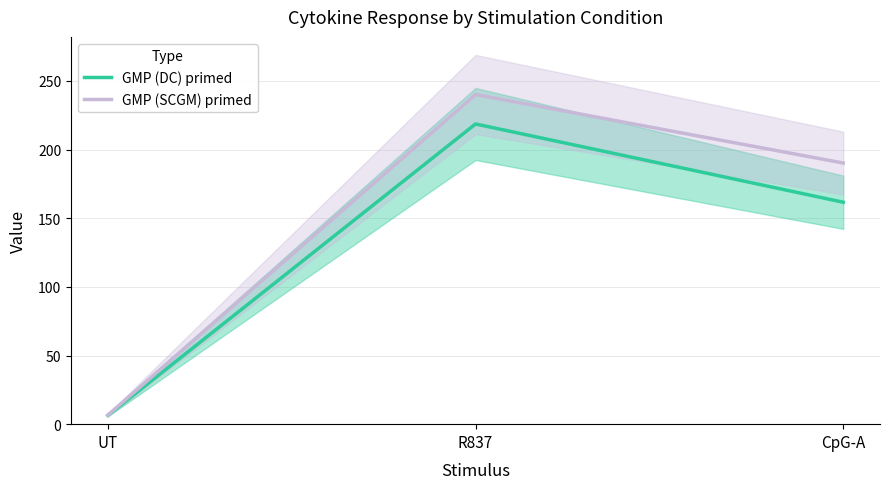

How many lines are shown in the chart?

2